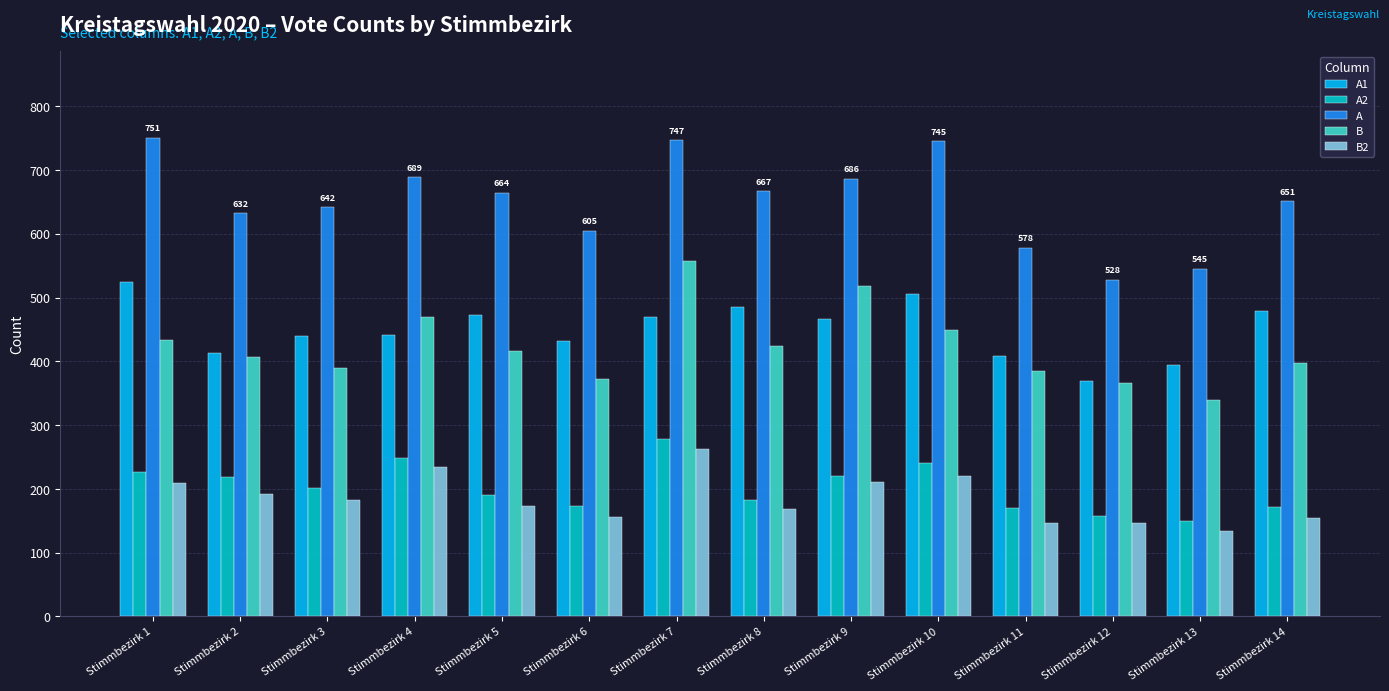

Is the value of A at Stimmbezirk 7 greater than the value of A2 at Stimmbezirk 7?

Yes